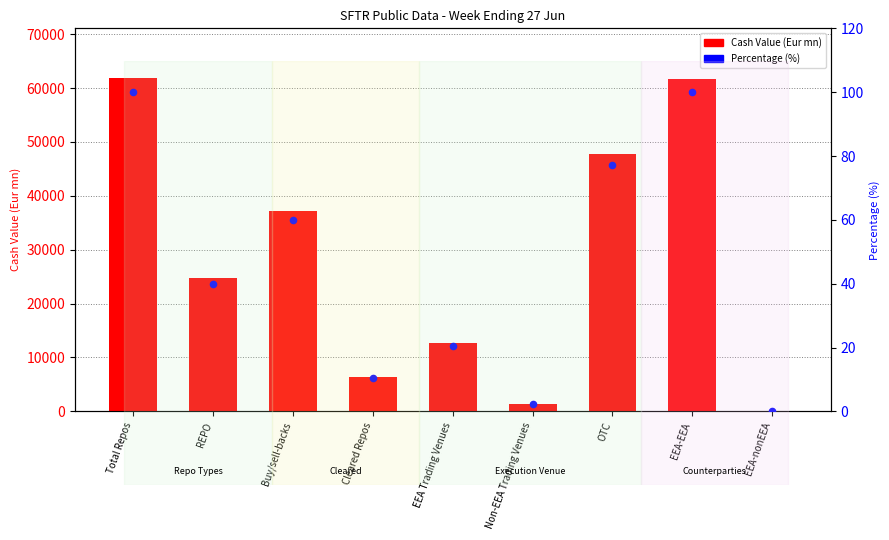

What are all the series names shown in the legend?

Cash Value (Eur mn), Percentage